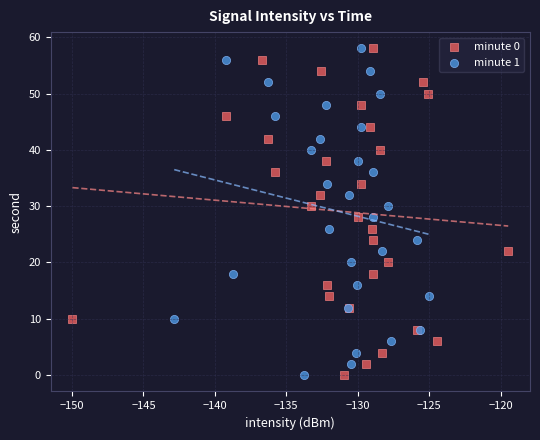

What are all the series names shown in the legend?

minute 0, minute 1